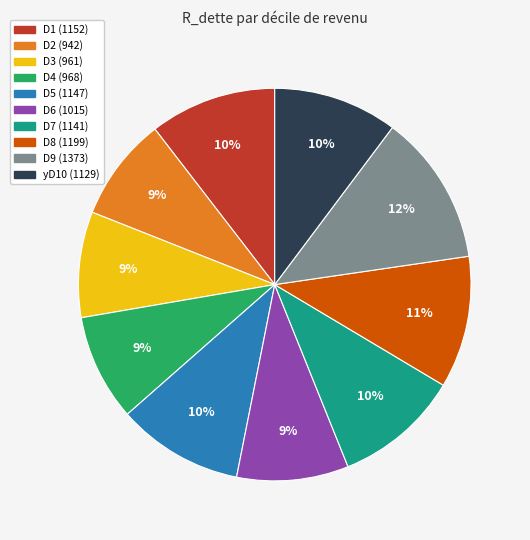

Which has a higher value, D9 or D5?

D9